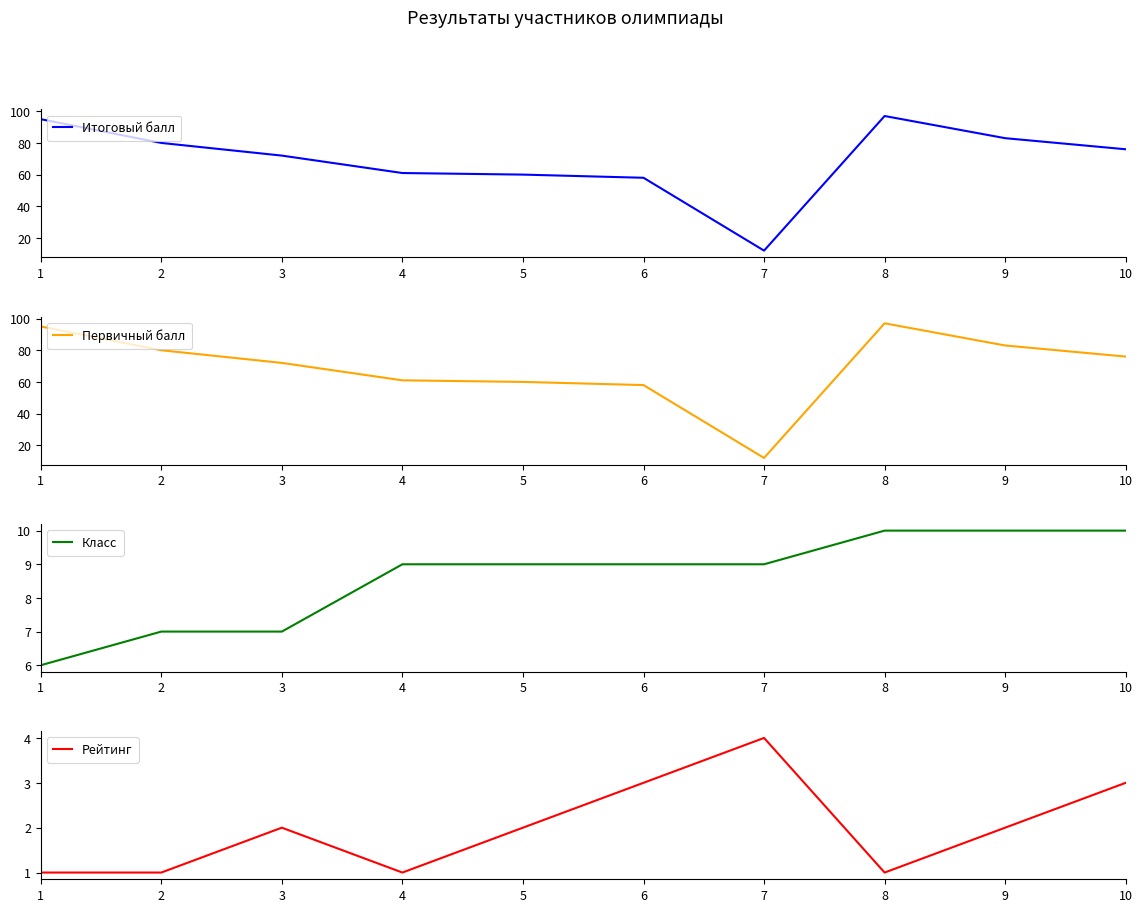

The value of Рейтинг at 7 is 4. True or false?

True